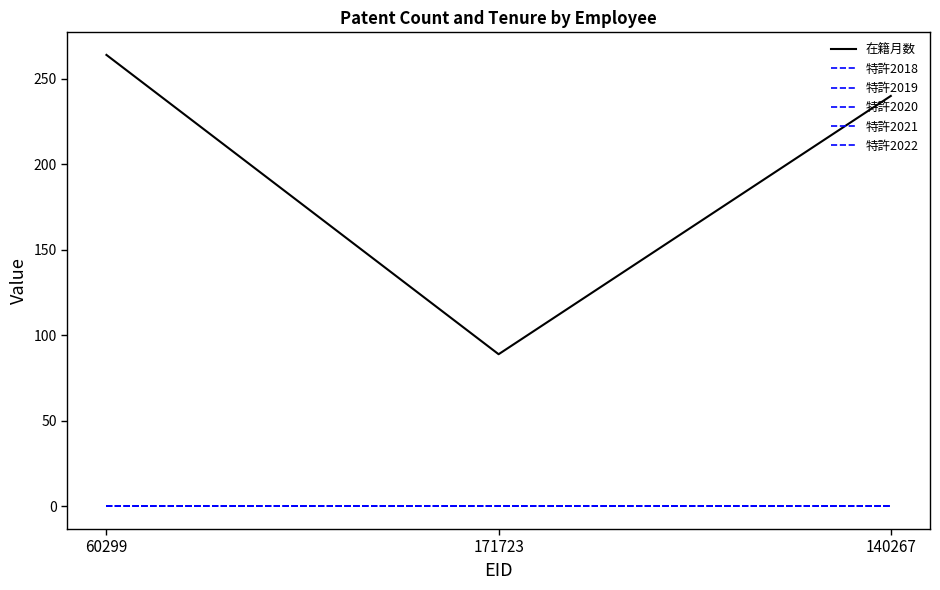

Is this an area chart (filled region under the line)?

No